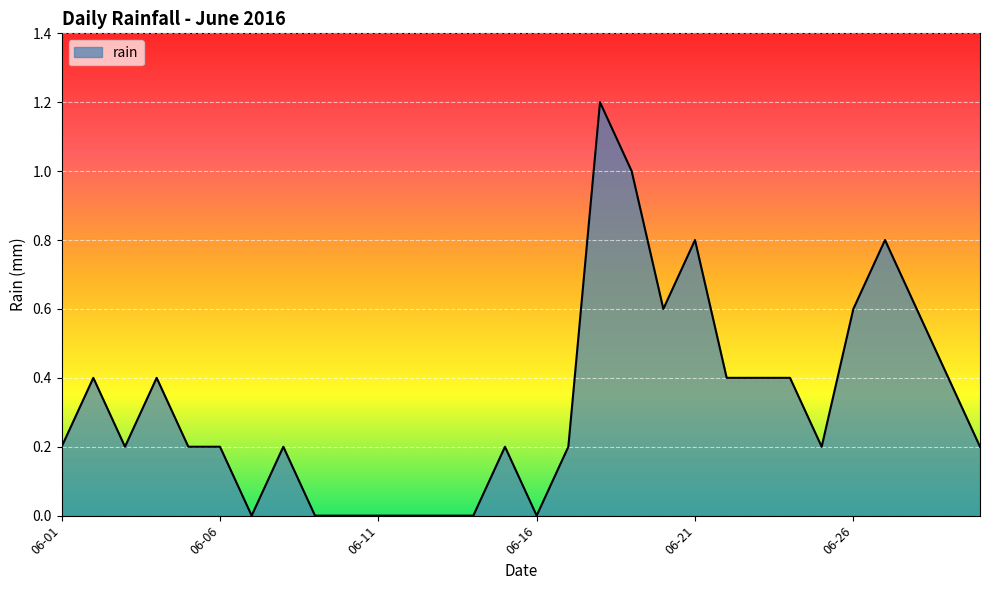

What is the maximum value shown in the chart?

1.2